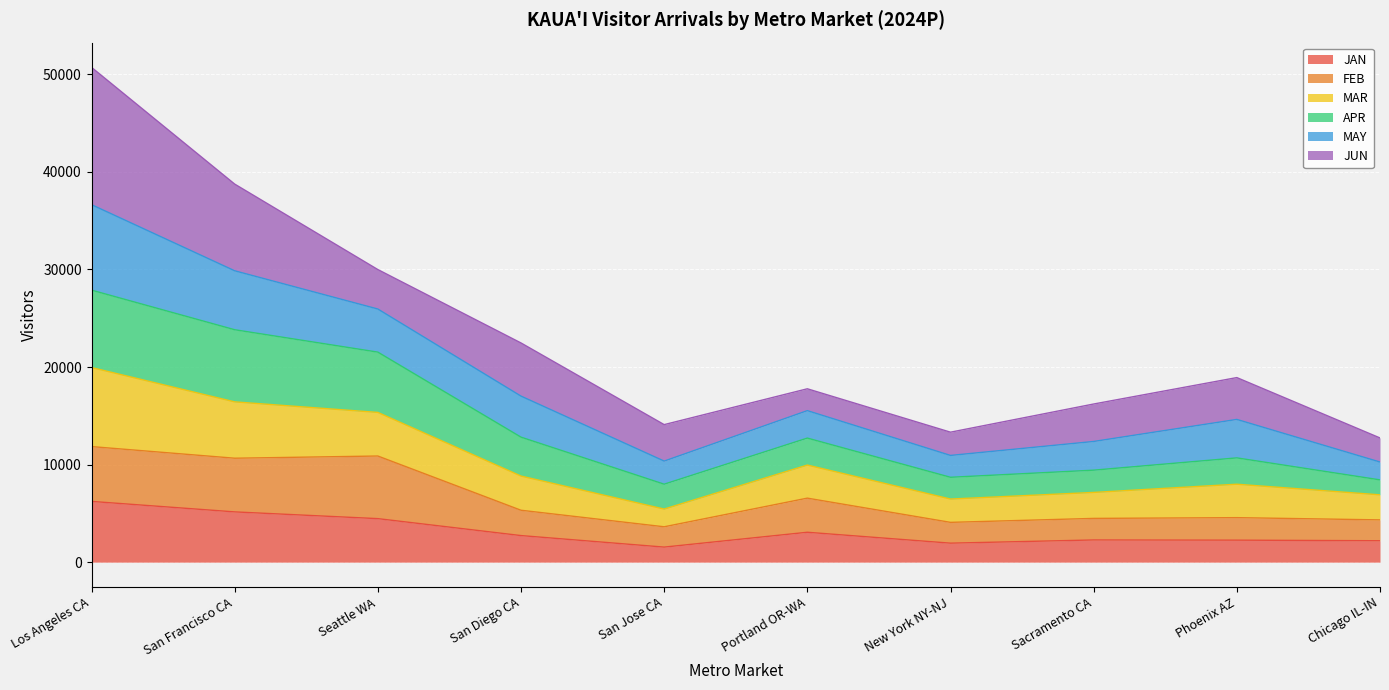

How many values in the JAN series exceed 2724?

5